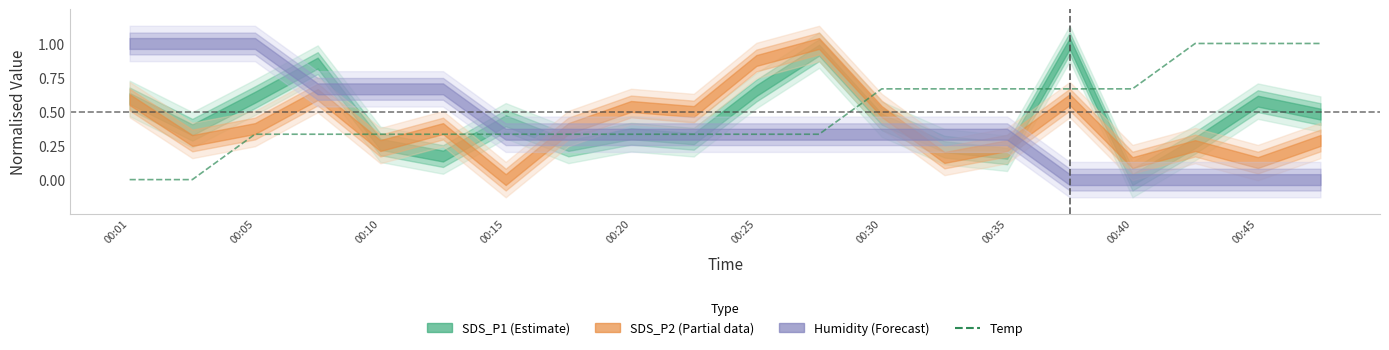

At which label is the value closest to 0?

00:01